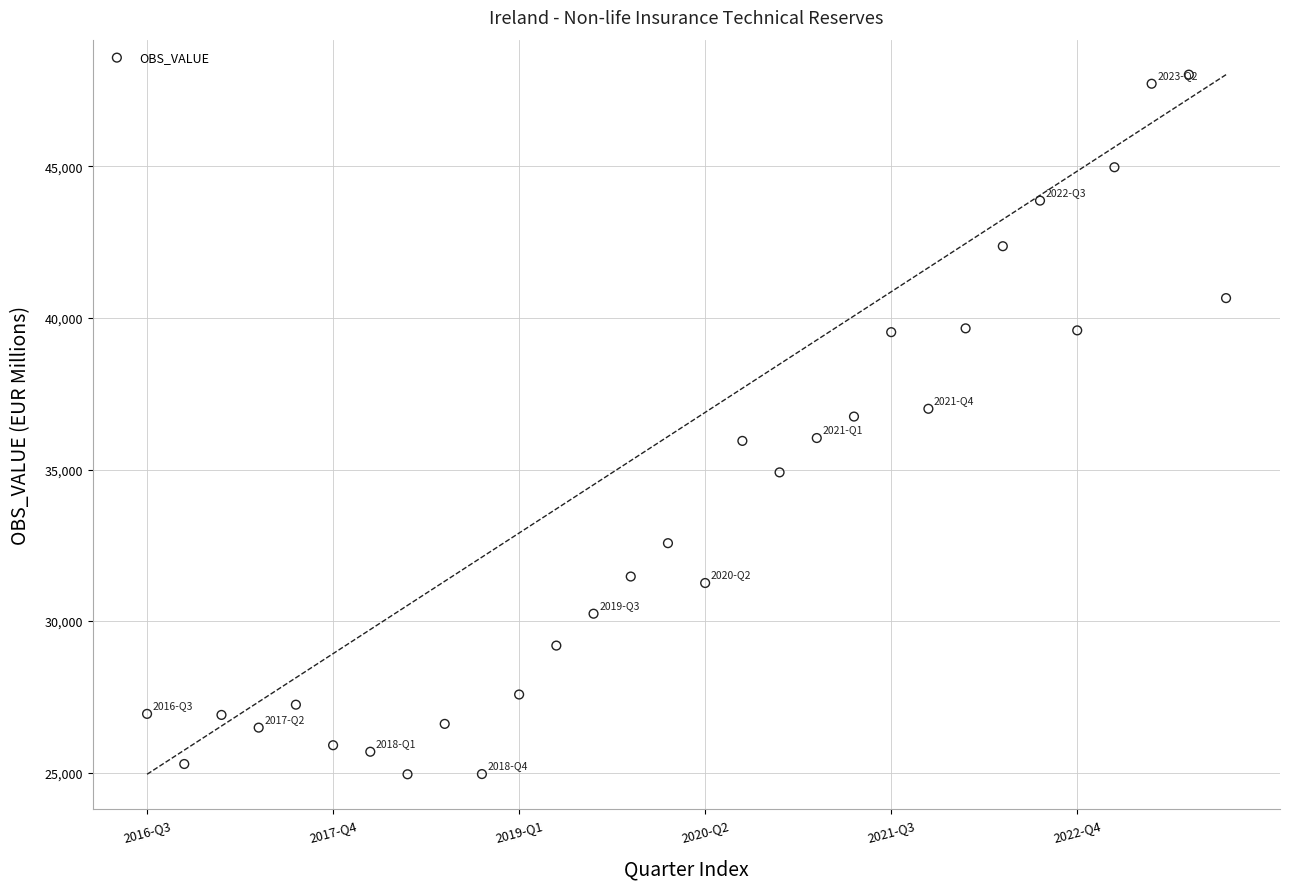

What is the range of Y values (max minus min)?

23085.2